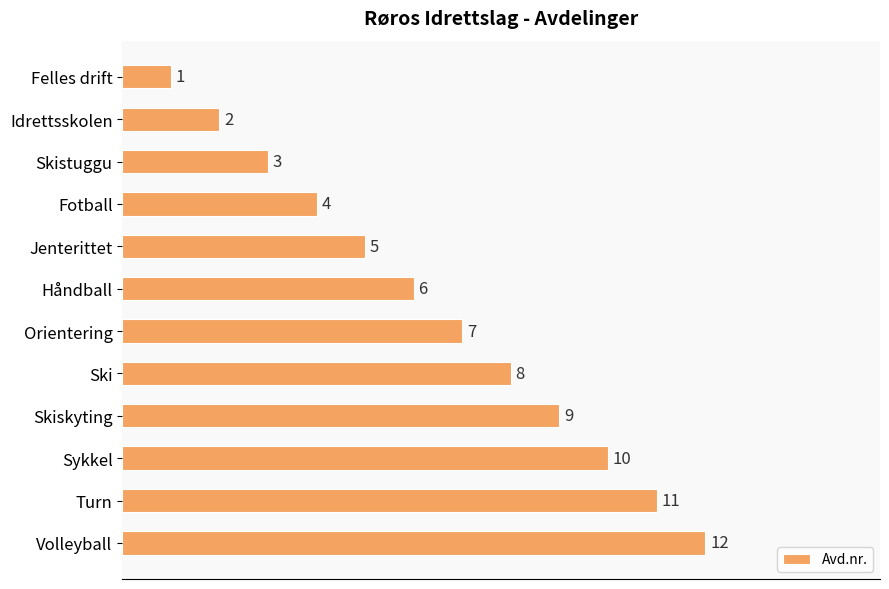

Where is the data nearest to the value 6?

Håndball